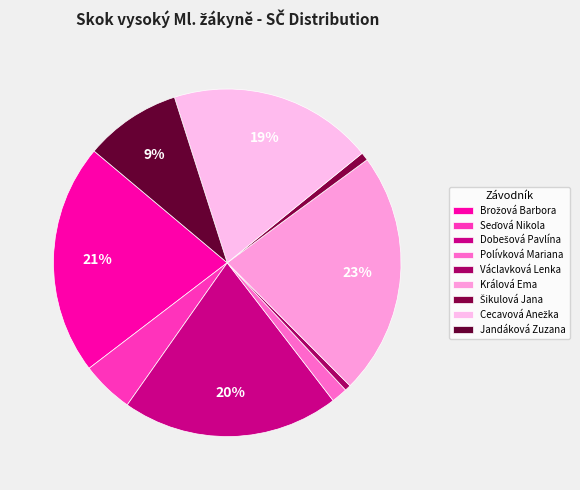

The Brožová Barbora slice represents 21% of the pie. True or false?

True